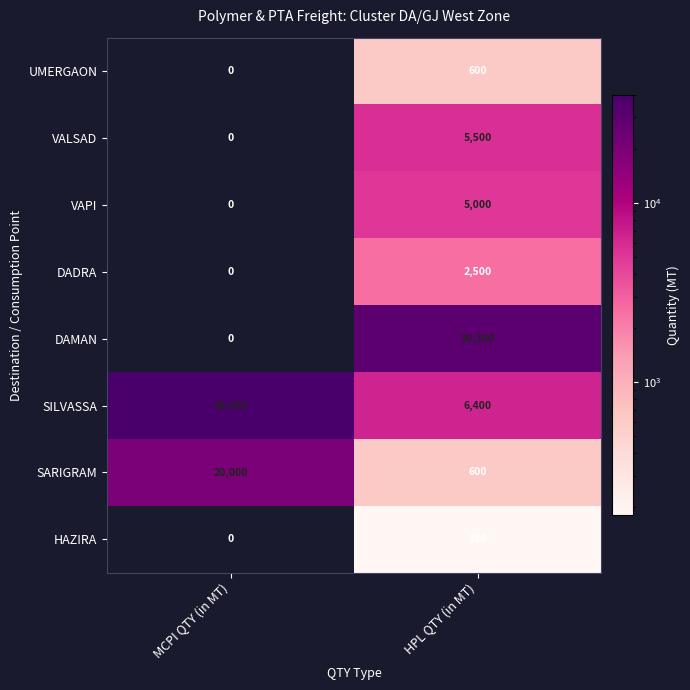

Which series has the widest spread of values?

SILVASSA